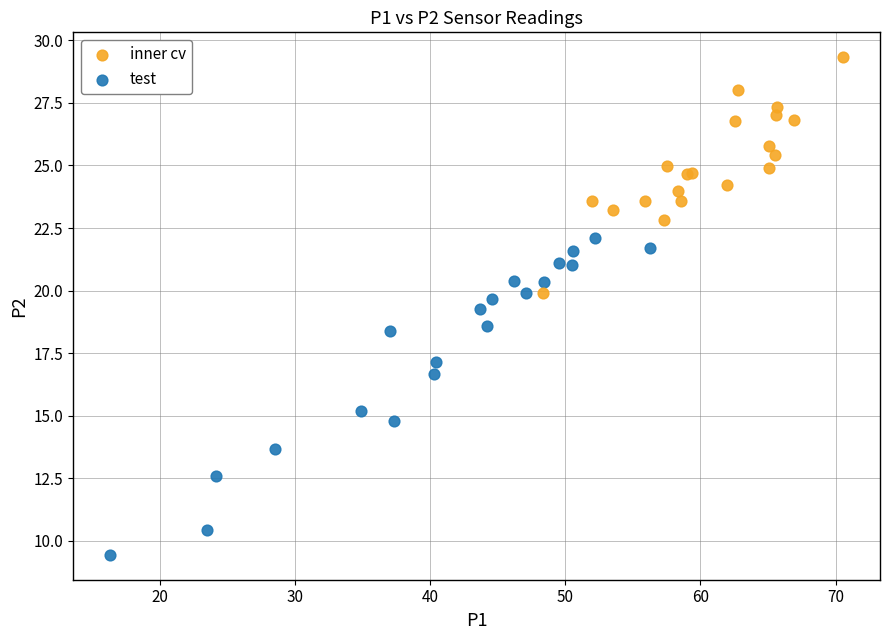

Which series reaches the minimum Y coordinate?

test